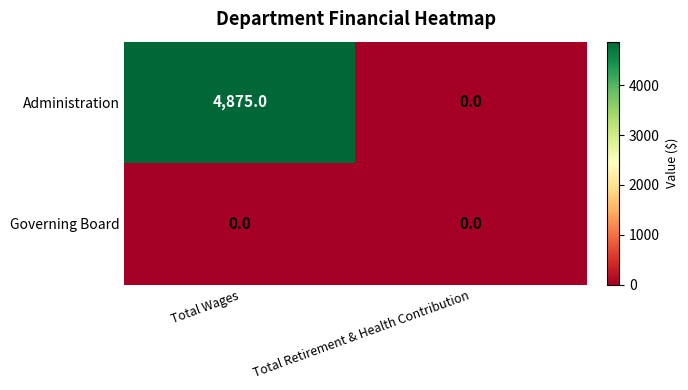

What is the difference between the maximum and minimum values in the Administration series?

4875